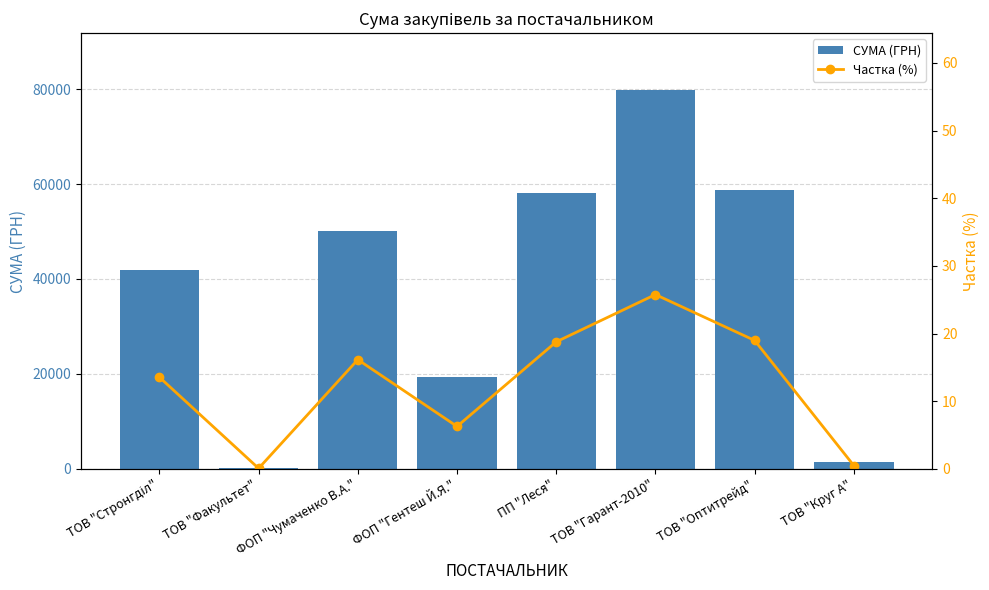

How many distinct data groups are displayed?

2